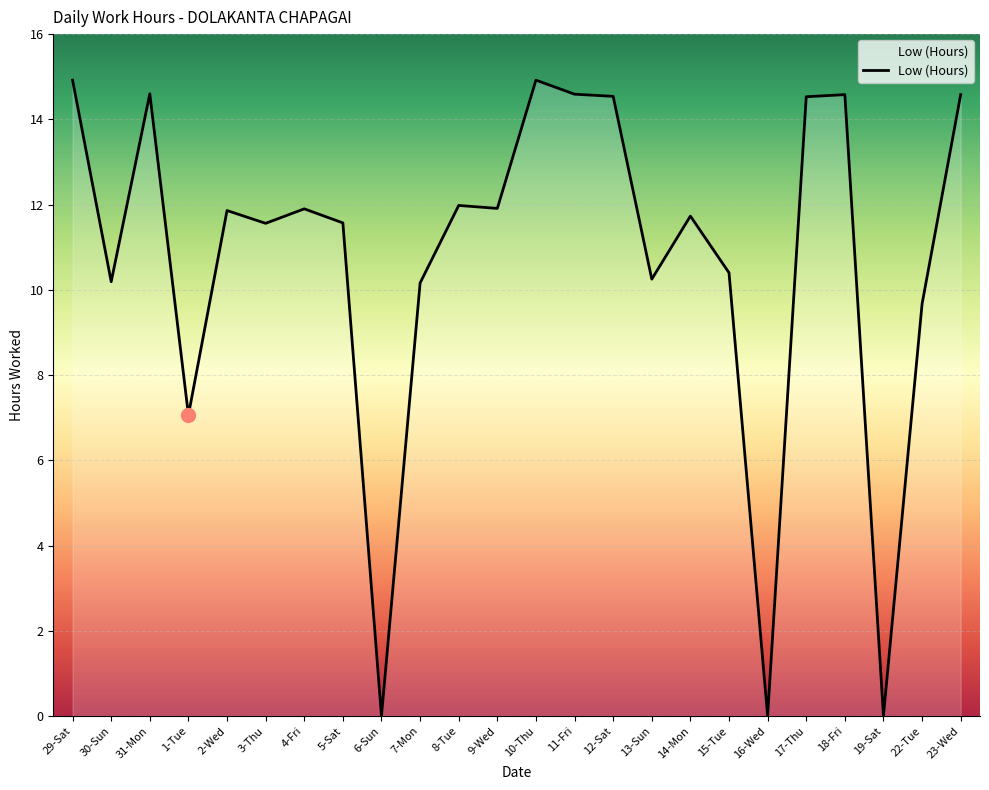

What is the average value?

10.7